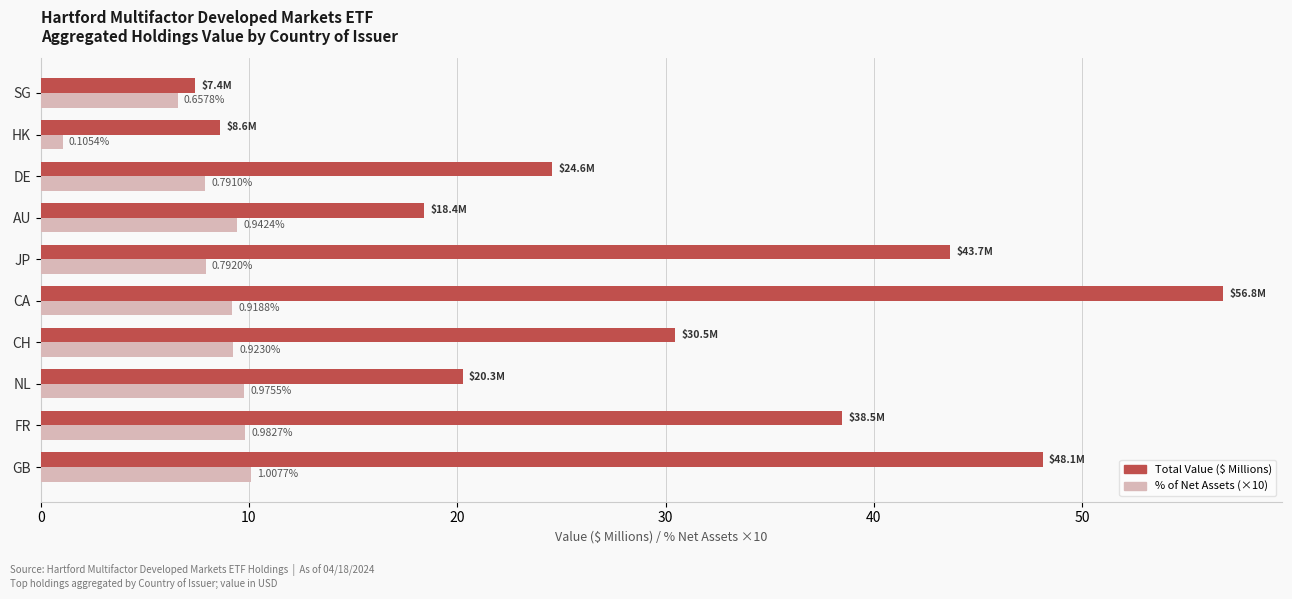

Rank the series by their average value, from lowest to highest.

% of Net Assets (×10), Total Value ($ Millions)